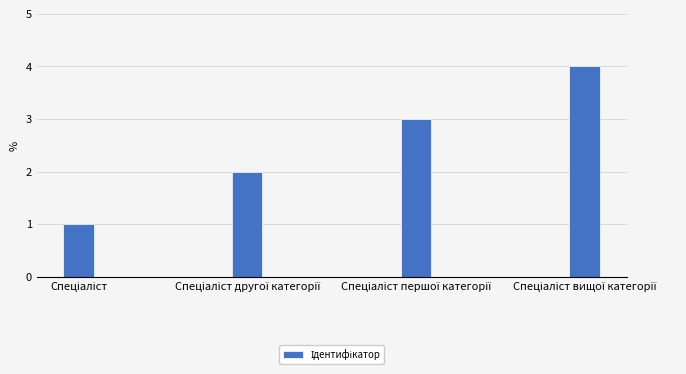

What is the sum of all values?

10